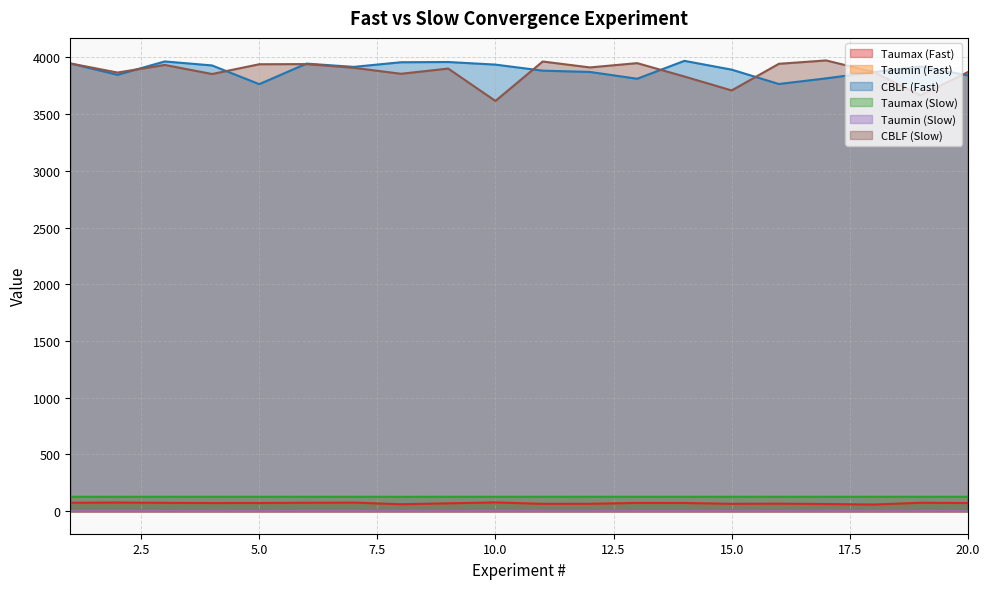

Reading left to right, extract all data points from this chart.

Taumax (Fast): 74.1	76.4	73.5	71.9	72.5	74.1	75.9	61.4	69.3	77.3	64.9	65.3	73.0	72.2	65.2	66.4	63.4	58.7	74.4	71.9
Taumin (Fast): 0.1	0.1	0.0	0.1	0.1	0.0	0.1	0.1	0.1	0.1	0.1	0.1	0.1	0.0	0.1	0.1	0.1	0.1	0.1	0.1
CBLF (Fast): 3946.2	3846.0	3963.7	3928.6	3763.6	3944.6	3915.8	3956.6	3958.8	3935.8	3882.5	3871.3	3811.3	3968.9	3891.6	3765.0	3814.7	3869.6	3919.0	3841.2
Taumax (Slow): 127.1	127.1	127.0	127.0	127.0	127.1	127.1	126.6	127.0	127.0	127.0	127.1	127.0	127.0	127.1	127.0	127.0	127.1	127.1	127.1
Taumin (Slow): 0.1	0.1	0.1	0.1	0.1	0.1	0.1	0.1	0.0	0.1	0.0	0.1	0.1	0.1	0.1	0.0	0.0	0.1	0.1	0.1
CBLF (Slow): 3946.2	3866.0	3933.0	3852.9	3939.0	3940.4	3907.8	3855.1	3900.9	3615.7	3963.2	3911.0	3948.9	3831.1	3708.2	3942.9	3972.7	3871.0	3665.4	3869.6